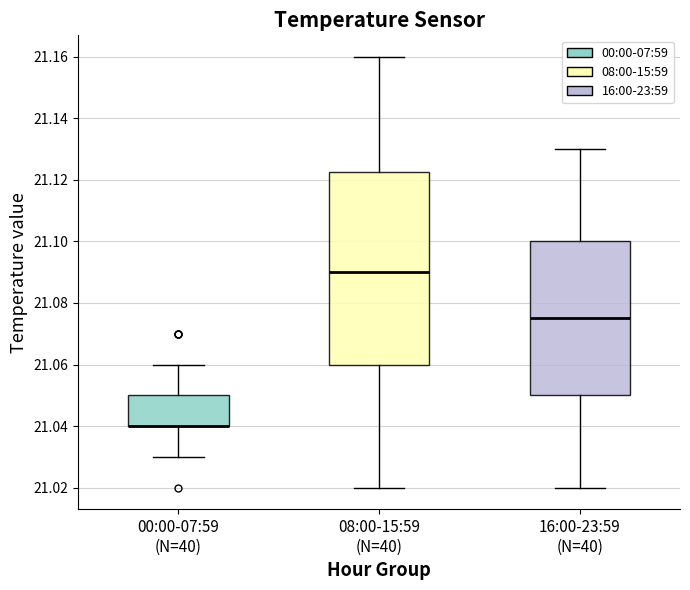

Comparing the boxes themselves (not the whiskers), which one is the tallest?

08:00-15:59 (N=40)